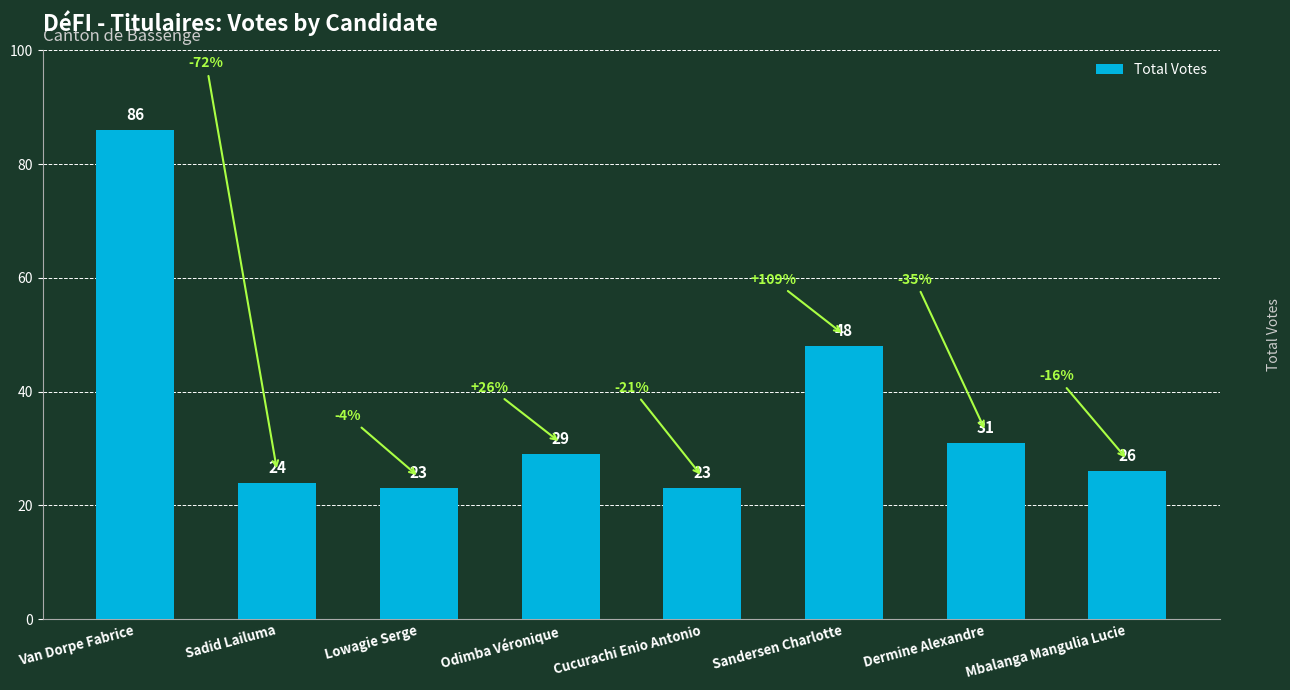

What value does the data have at Van Dorpe Fabrice, to the nearest 10?

90